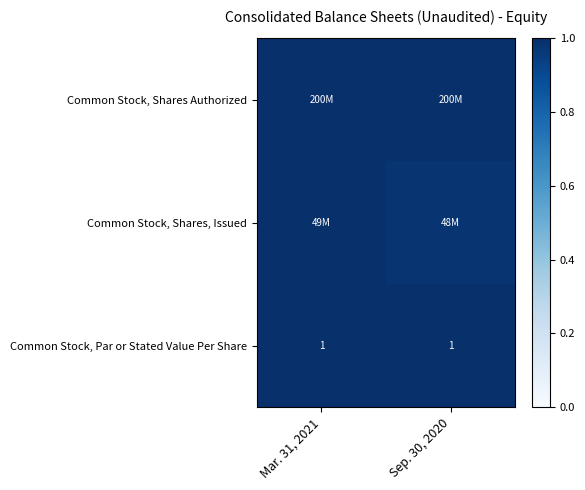

How many series are shown in this chart?

3